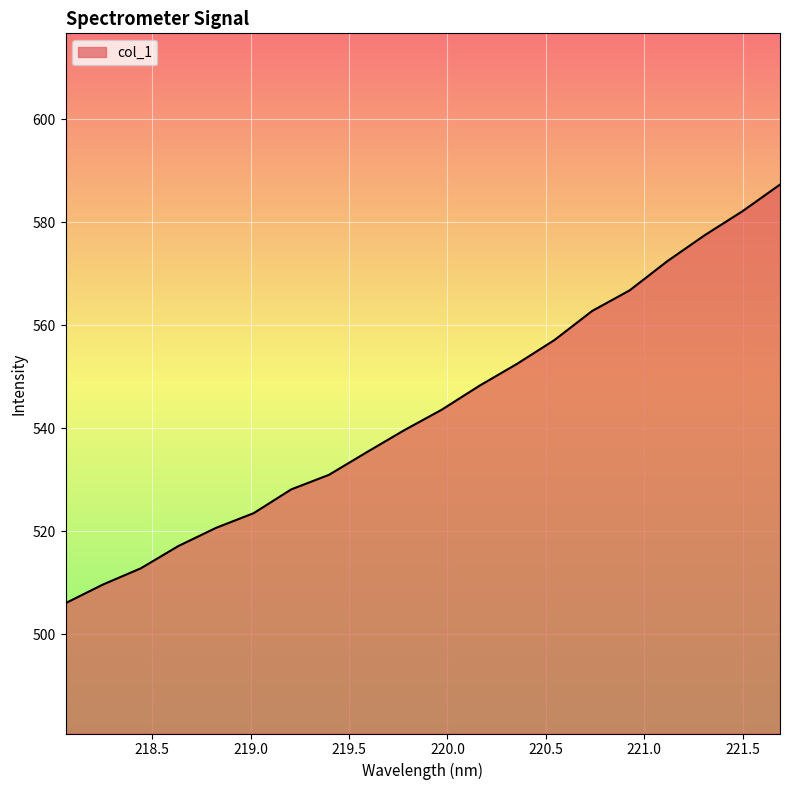

What is the maximum value shown in the chart?

587.3